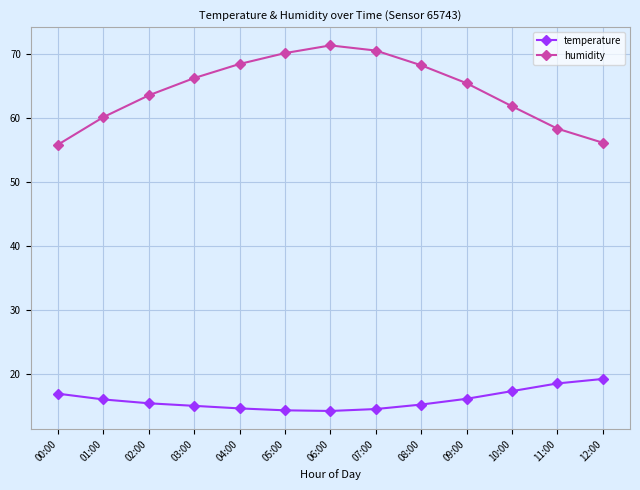

True or false: temperature and humidity intersect in this chart.

False